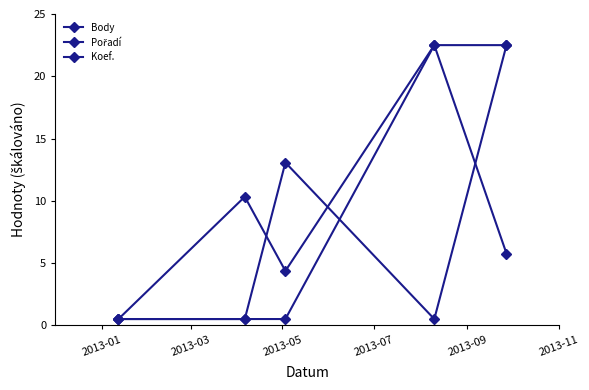

How many values in the Body series are below 5?

2